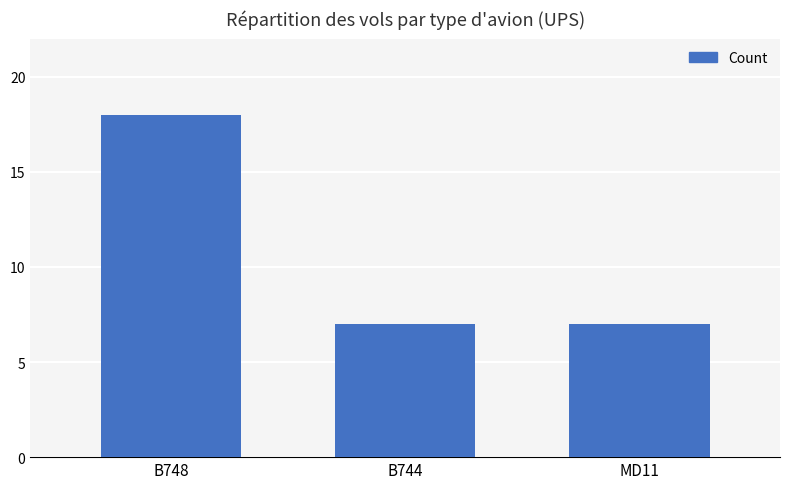

What position from the right is B744?

2